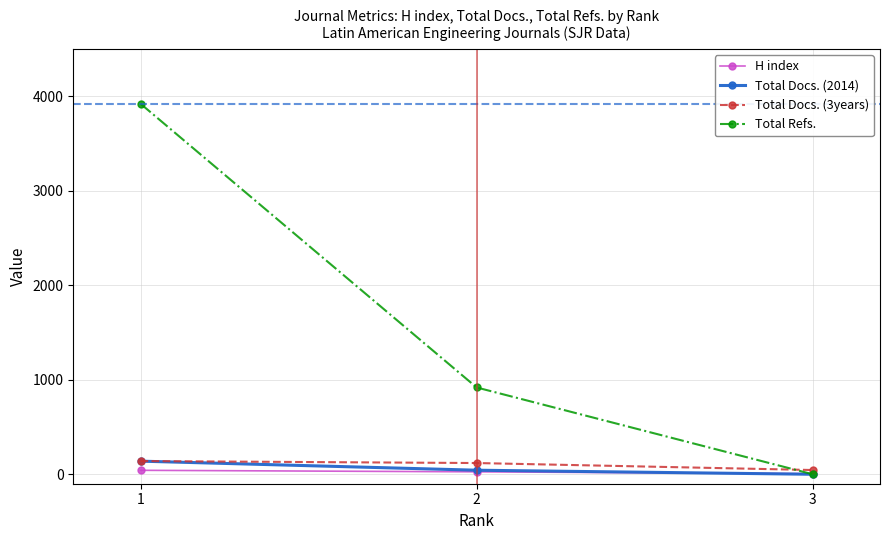

The H index series shows 6 at 3. True or false?

True